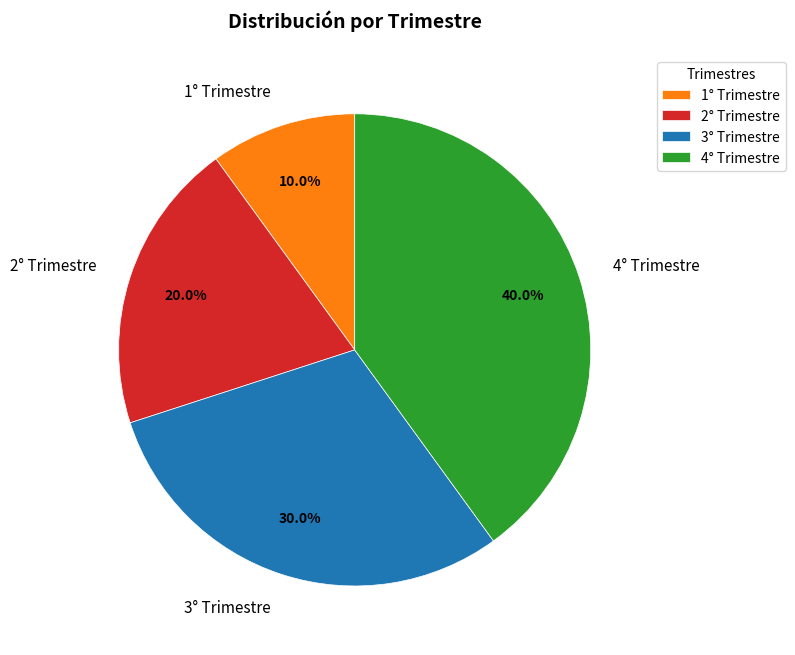

True or false: 1° Trimestre accounts for 1% of the total.

False